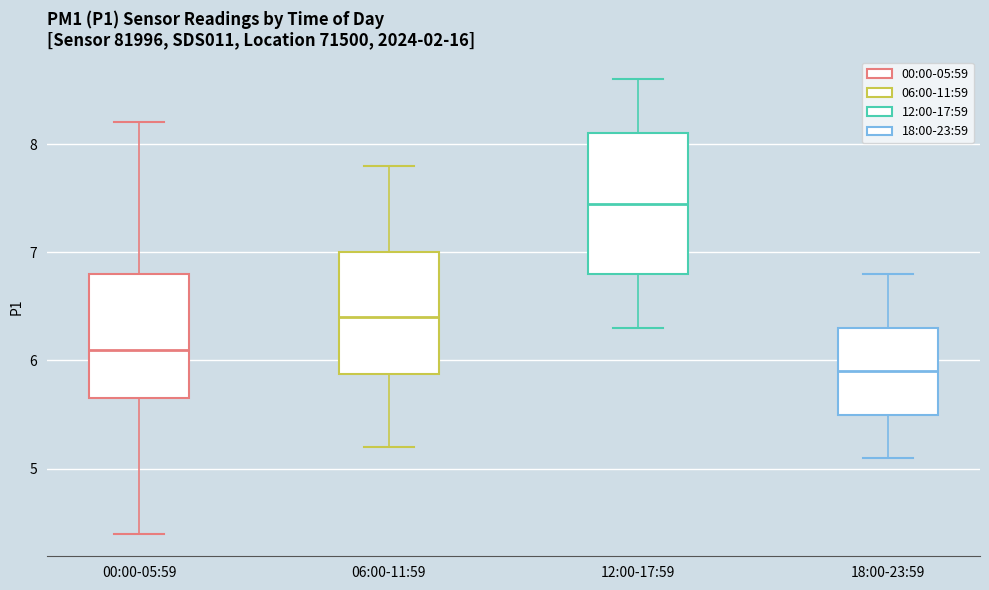

Where does the lower whisker of the box for 06:00-11:59 end on the y-axis? The values are not printed on the chart, so give them approximately, as read against the axis.

5.2